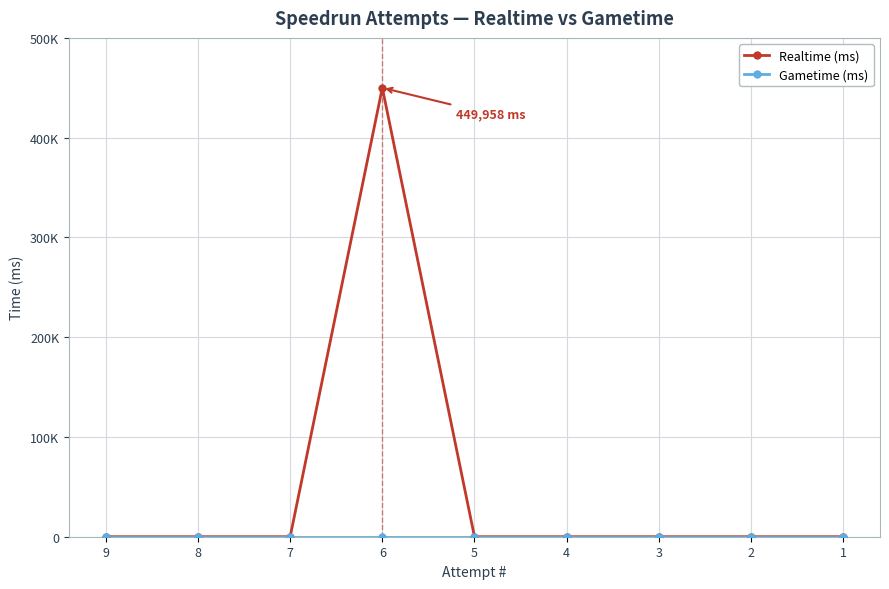

List the series in order of their overall mean, lowest first.

Gametime (ms), Realtime (ms)